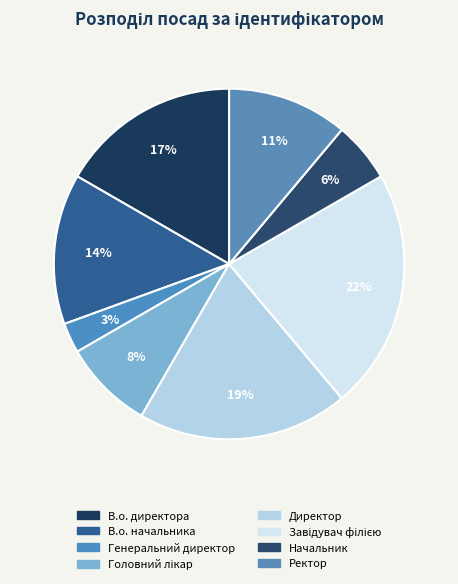

Which slice is the largest?

Завідувач філією